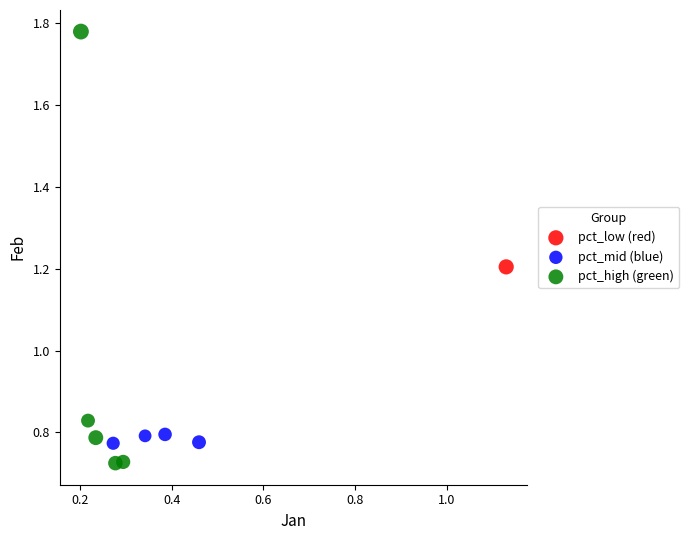

Which series contains the lowest Y value?

pct_high (green)